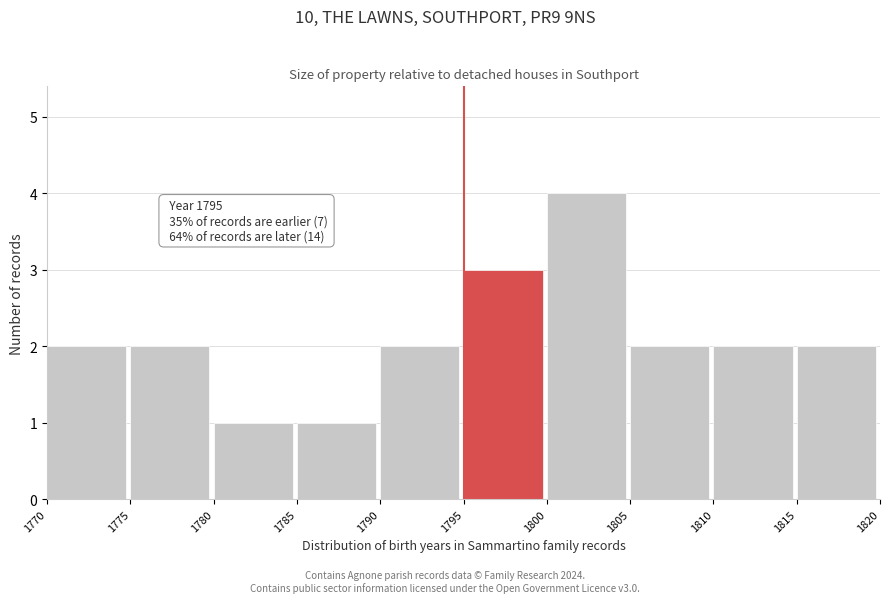

Which range on the x-axis has the tallest bar?

1800 to 1805